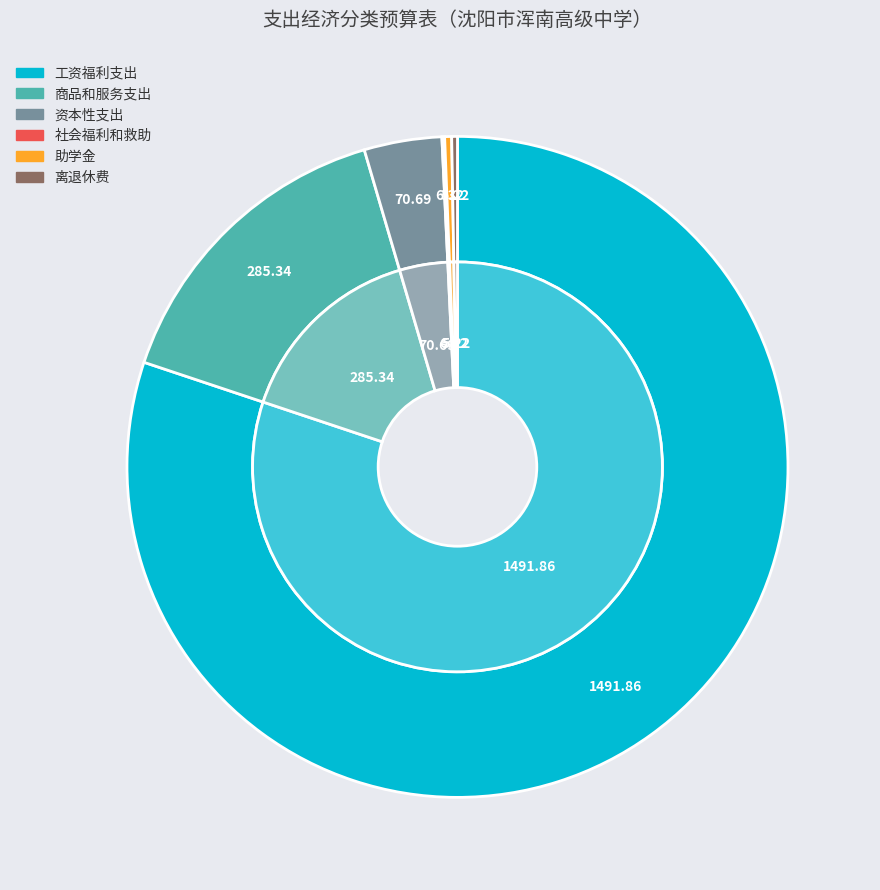

What is the majority slice?

工资福利支出